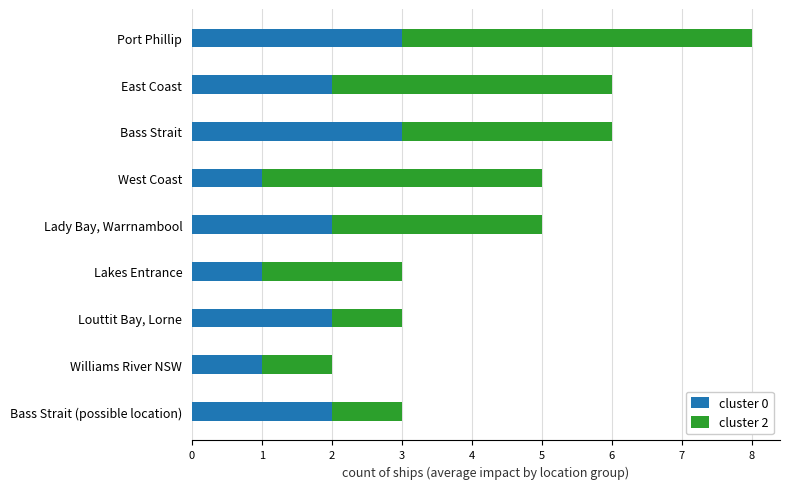

What is the total value across all series at West Coast?

5